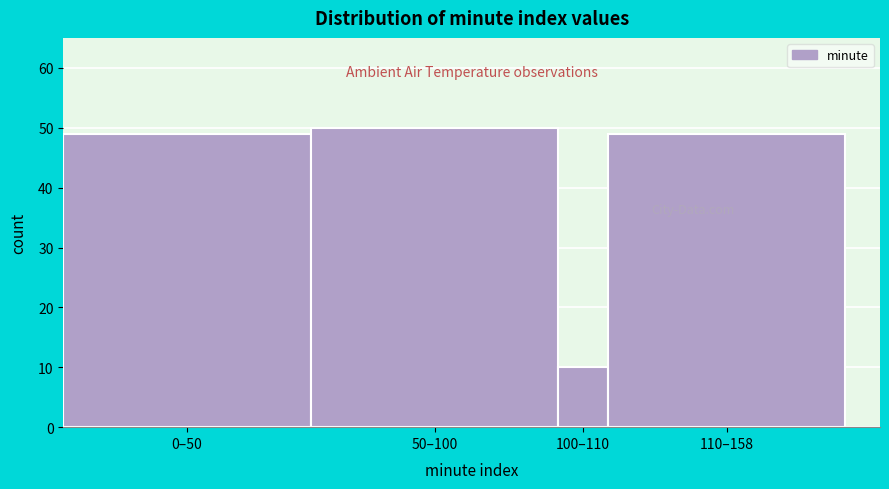

Reading left to right, what are all the values shown in this chart?

49	50	10	49